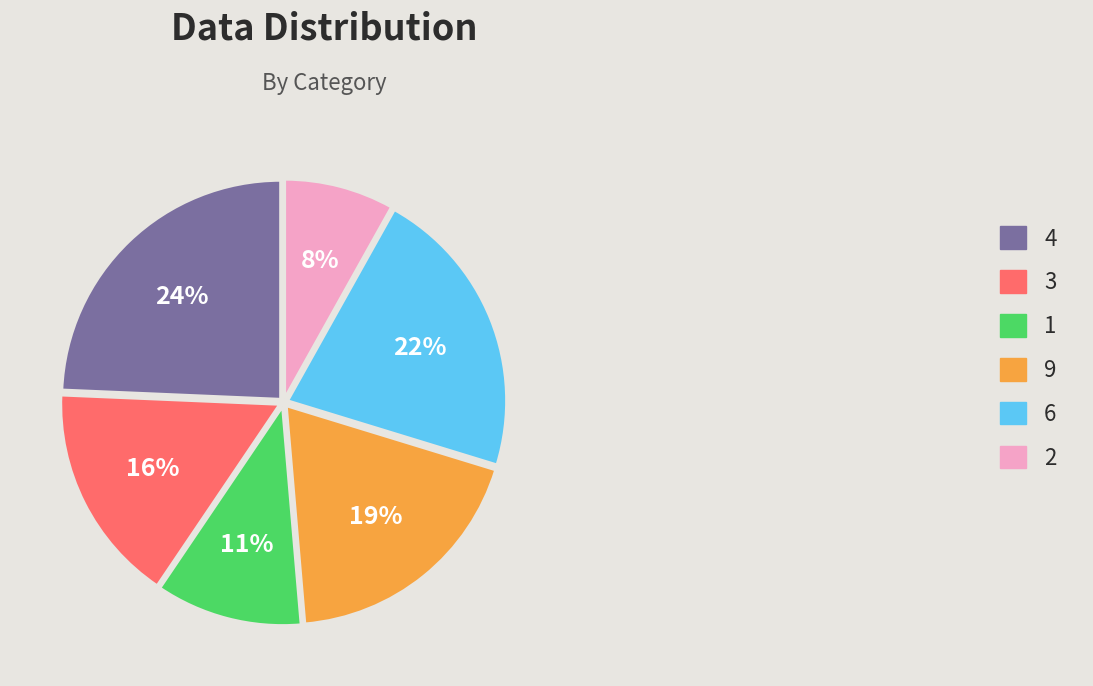

To the nearest percent, what is the difference between the largest and smallest slice percentages?

16%